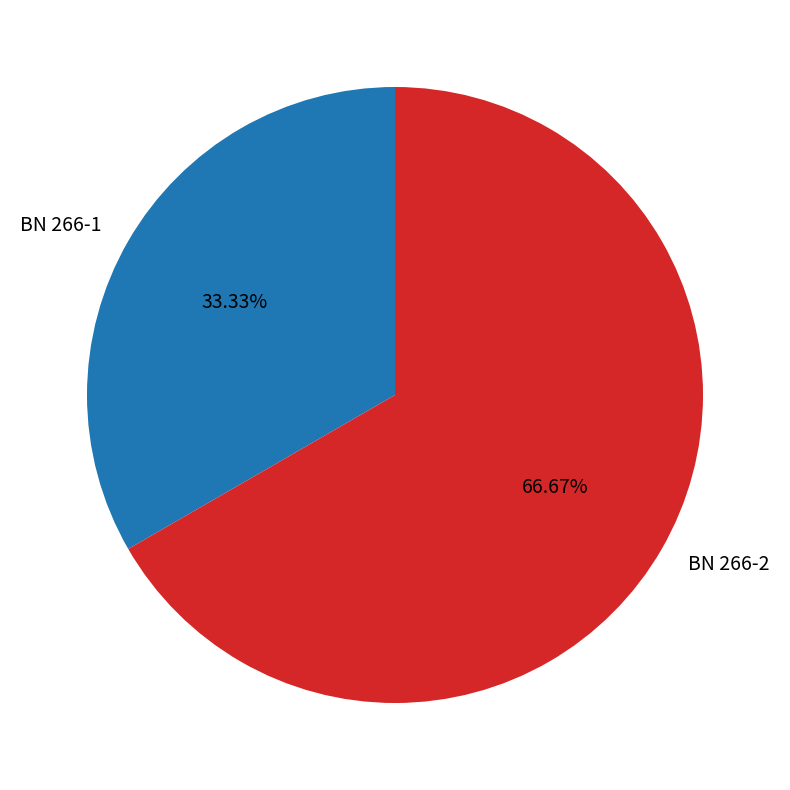

What is the total percentage of BN 266-1 and BN 266-2?

100.0%